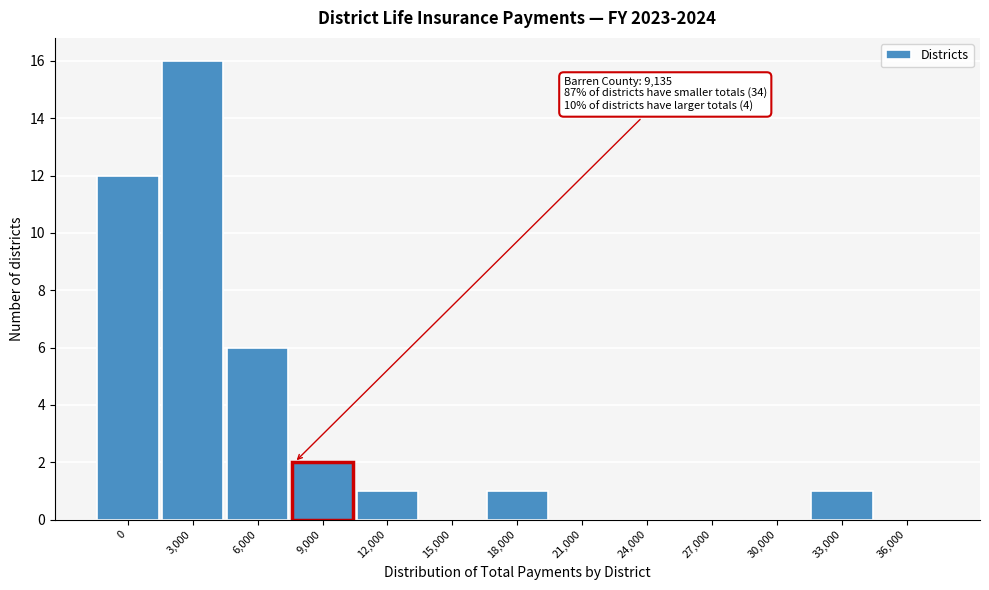

Reading left to right, what are all the values shown in this chart?

0=12	3,000=16	6,000=6	9,000=2	12,000=1	15,000=0	18,000=1	21,000=0	24,000=0	27,000=0	30,000=0	33,000=1	36,000=0